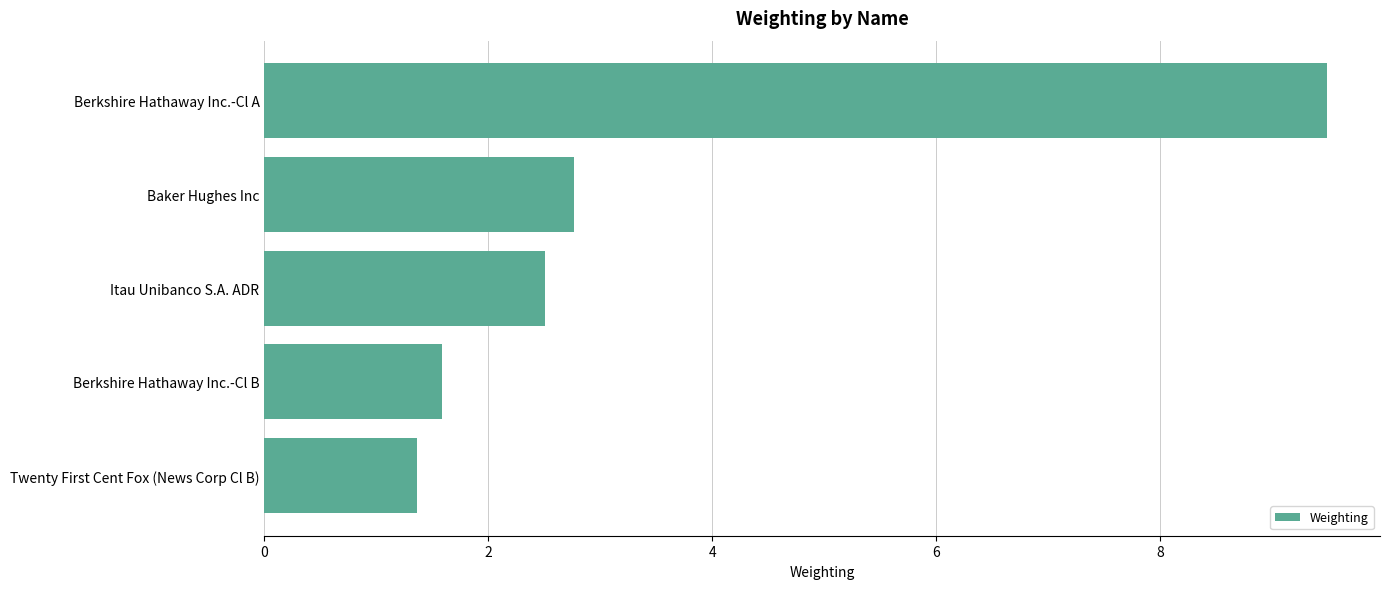

Are the bars horizontal?

Yes